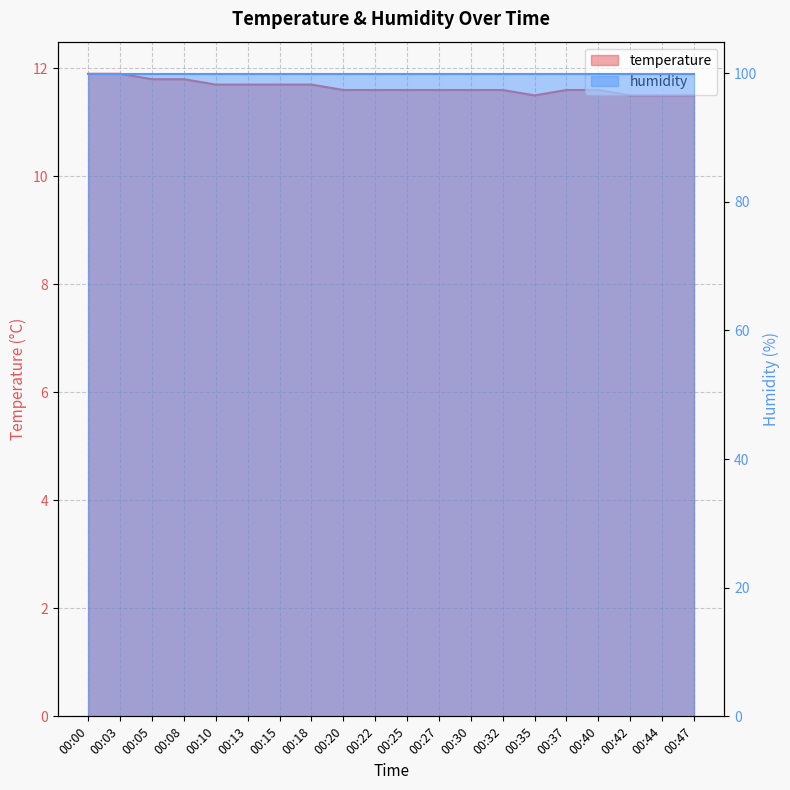

What is the sum of all values?

233.0